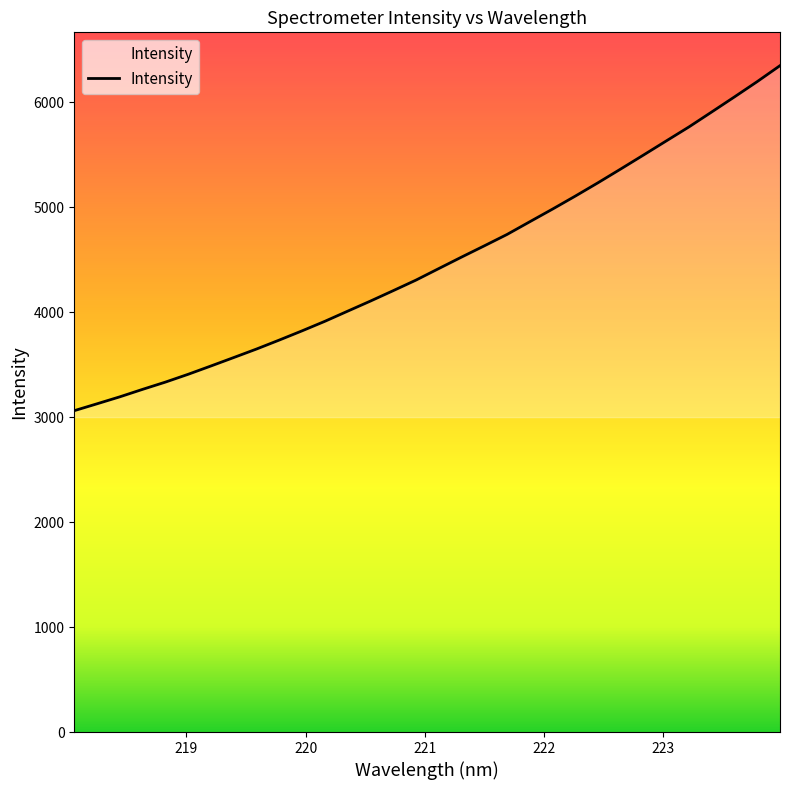

What is the smallest value displayed?

3062.1